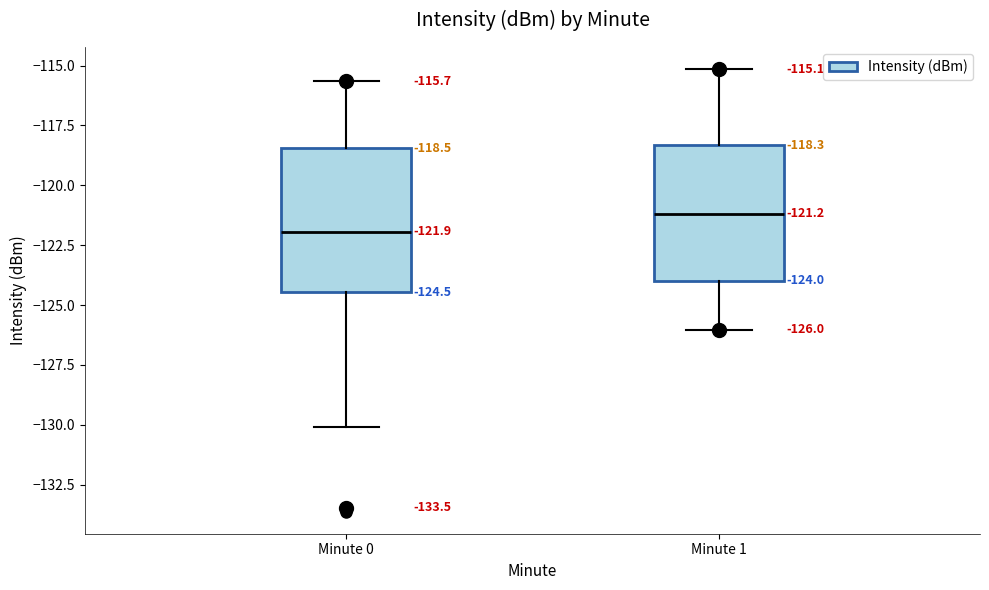

Which box has the highest median line?

Minute 1